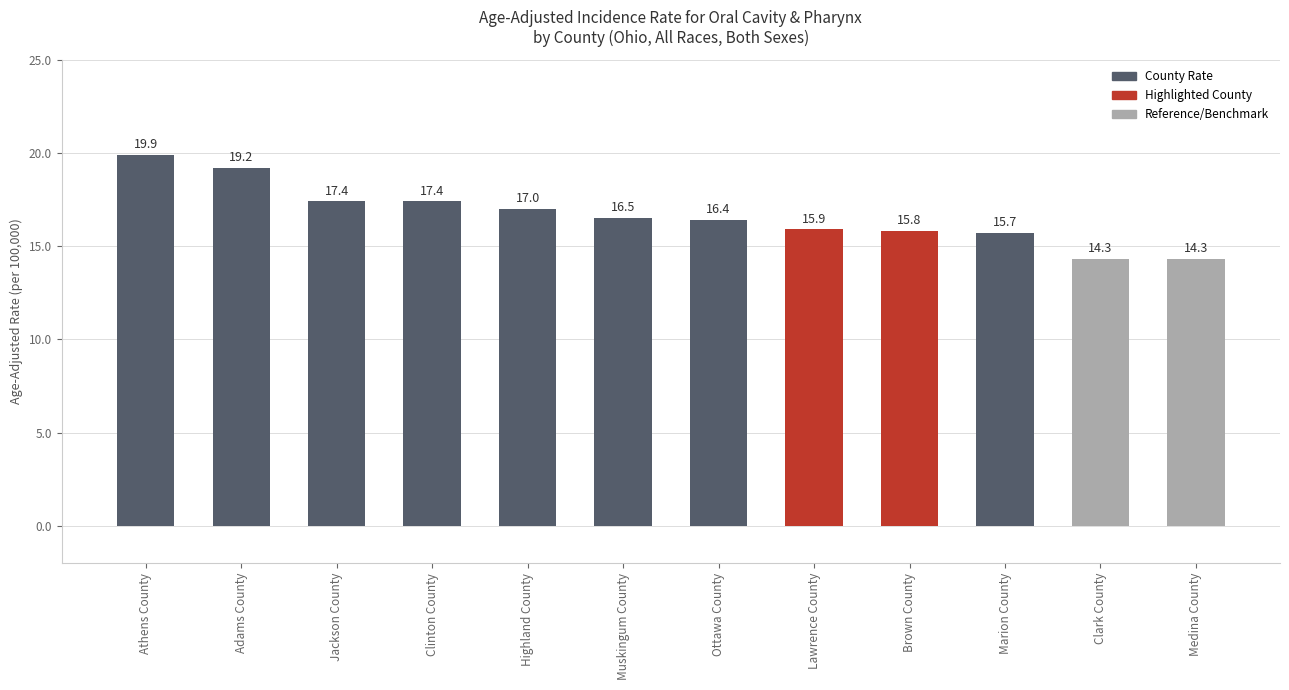

The value at Medina County is 6.3. True or false?

False